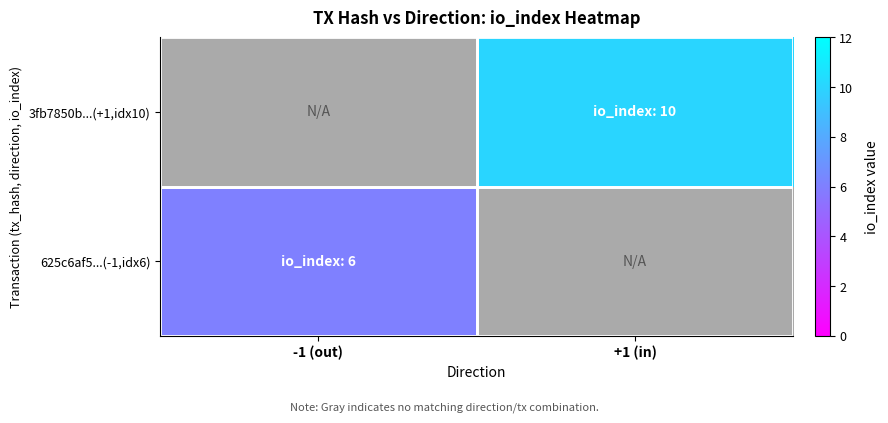

Rank the series by their average value, from lowest to highest.

625c6af5...(-1,idx6), 3fb7850b...(+1,idx10)